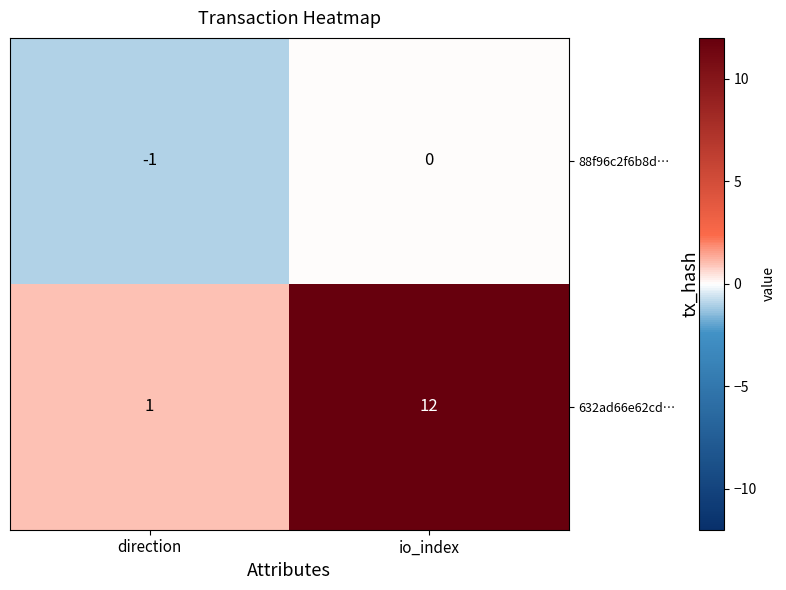

What is the sum of the 632ad66e62cd… values at direction and io_index?

13